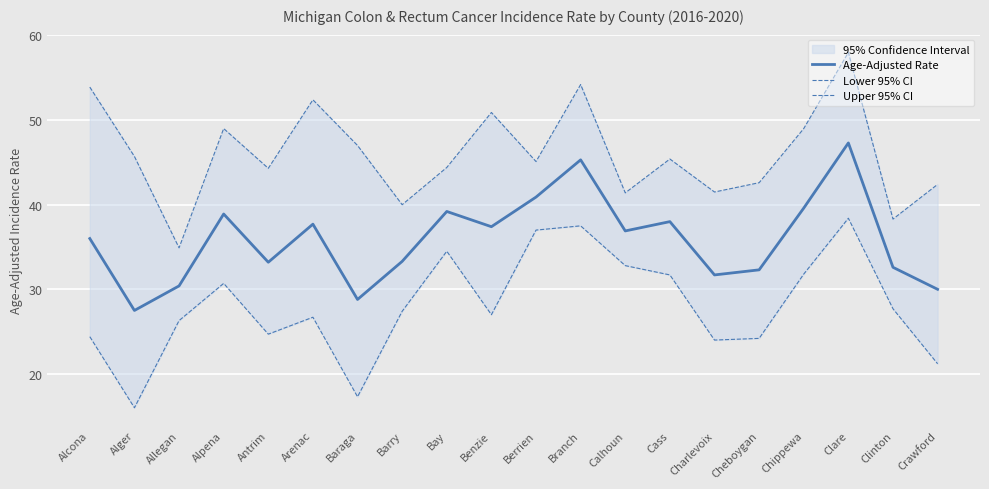

Reading right to left, extract all data points from this chart.

Age-Adjusted Rate: Crawford=30.0	Clinton=32.6	Clare=47.3	Chippewa=39.6	Cheboygan=32.3	Charlevoix=31.7	Cass=38.0	Calhoun=36.9	Branch=45.3	Berrien=40.9	Benzie=37.4	Bay=39.2	Barry=33.3	Baraga=28.8	Arenac=37.7	Antrim=33.2	Alpena=38.9	Allegan=30.4	Alger=27.5	Alcona=36.0
Lower 95% CI: Crawford=21.2	Clinton=27.7	Clare=38.4	Chippewa=31.8	Cheboygan=24.2	Charlevoix=24.0	Cass=31.7	Calhoun=32.8	Branch=37.5	Berrien=37.0	Benzie=27.0	Bay=34.5	Barry=27.4	Baraga=17.3	Arenac=26.7	Antrim=24.7	Alpena=30.7	Allegan=26.3	Alger=16.0	Alcona=24.4
Upper 95% CI: Crawford=42.4	Clinton=38.3	Clare=58.0	Chippewa=49.0	Cheboygan=42.6	Charlevoix=41.5	Cass=45.4	Calhoun=41.4	Branch=54.2	Berrien=45.1	Benzie=50.9	Bay=44.4	Barry=40.0	Baraga=47.0	Arenac=52.4	Antrim=44.3	Alpena=49.0	Allegan=34.9	Alger=45.7	Alcona=53.9